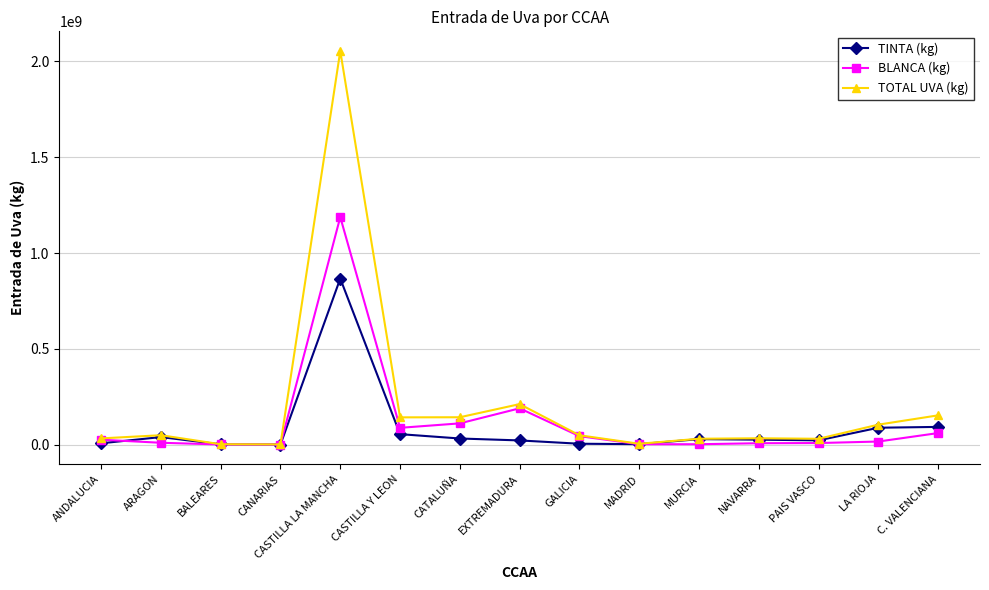

What is the label of the 5th point from the left?

CASTILLA LA MANCHA